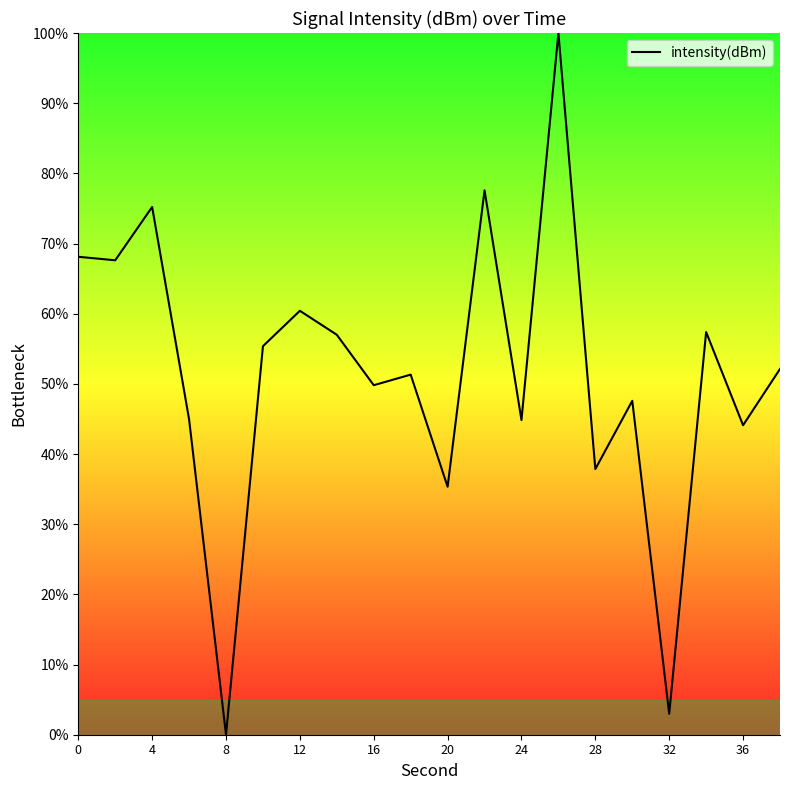

What is the greatest value displayed?

100.0